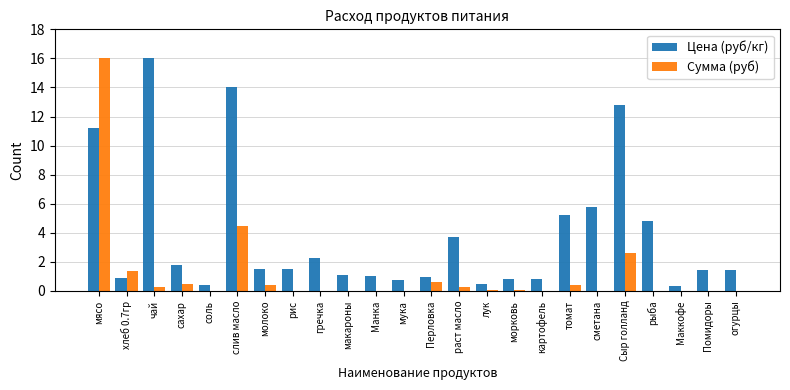

What is the spread (max minus min) of values at молоко?

1.1